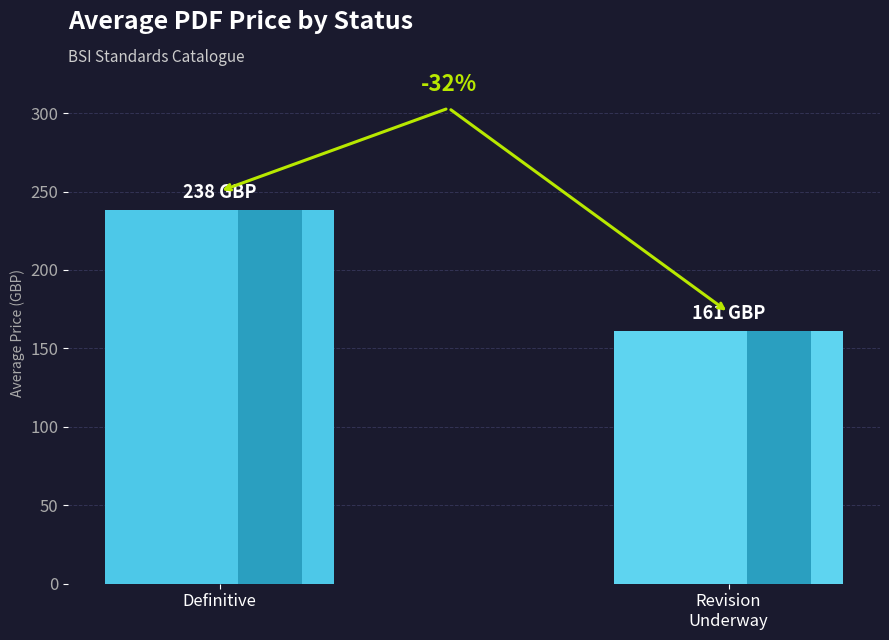

Is it true that the value at Revision
Underway is 249.0?

False